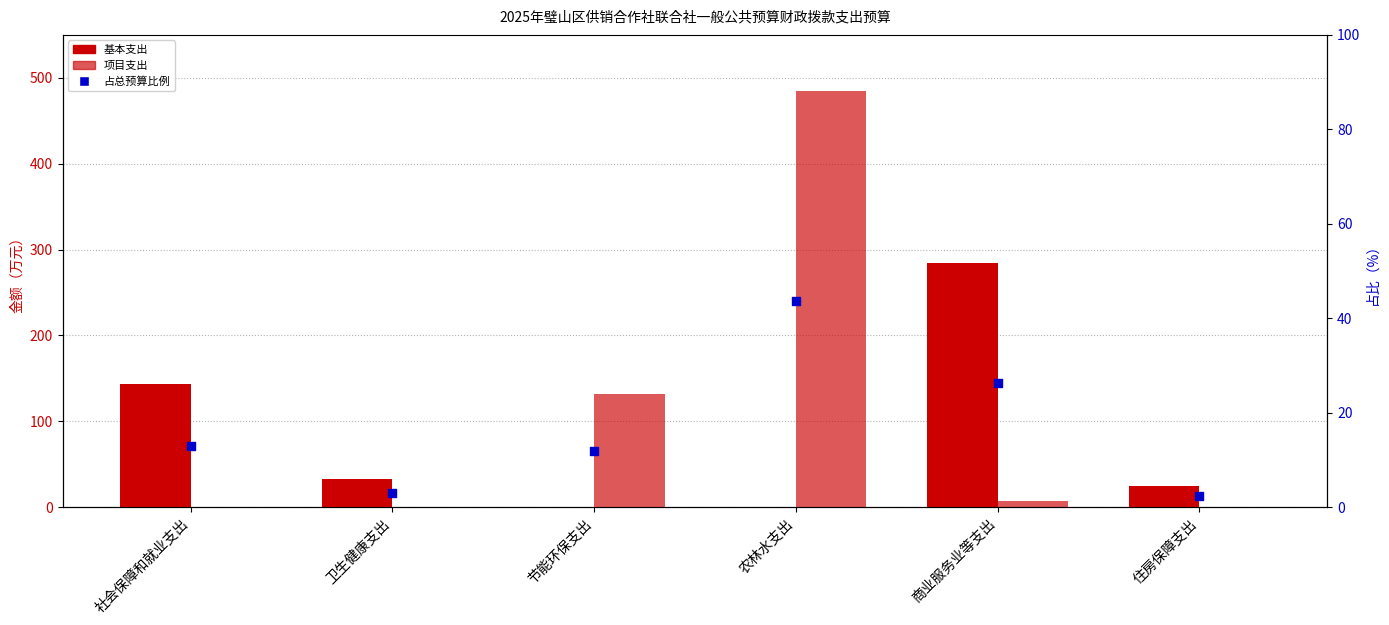

Which series reaches the minimum Y coordinate?

基本支出